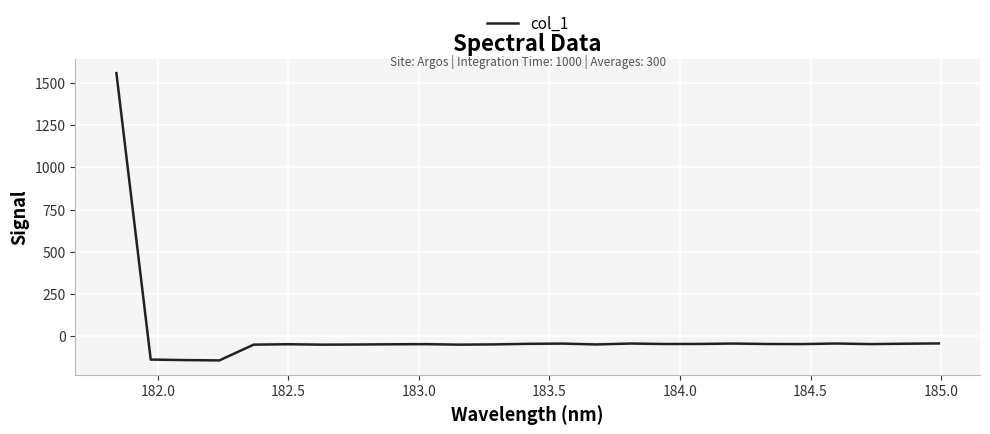

What is the maximum value shown in the chart?

1558.4